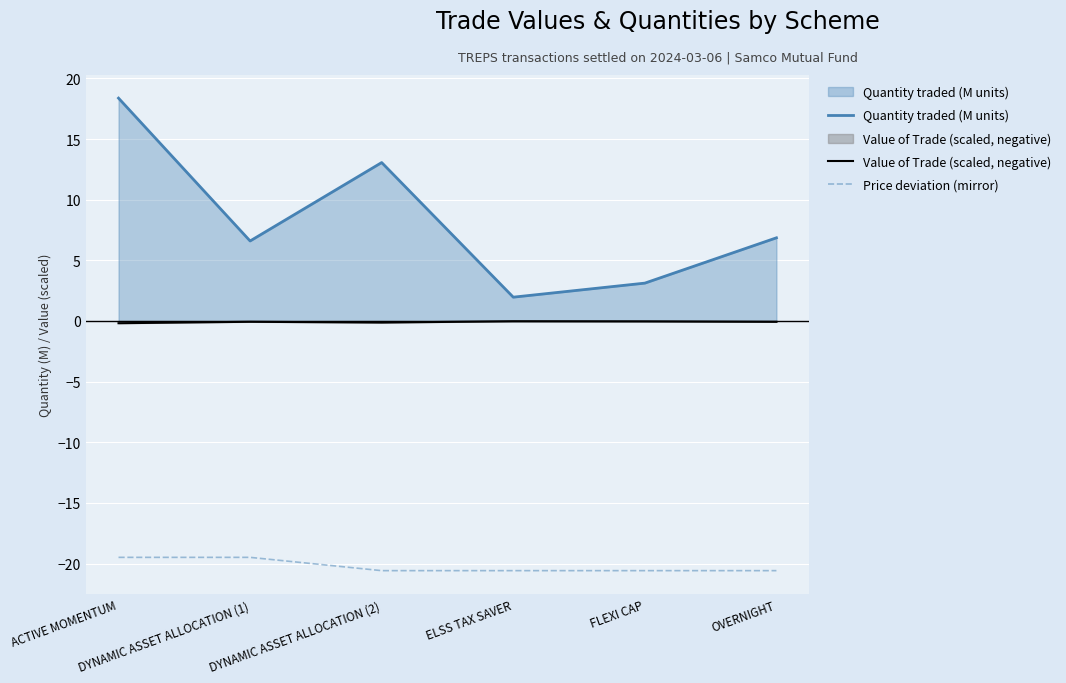

How many lines are shown in the chart?

3